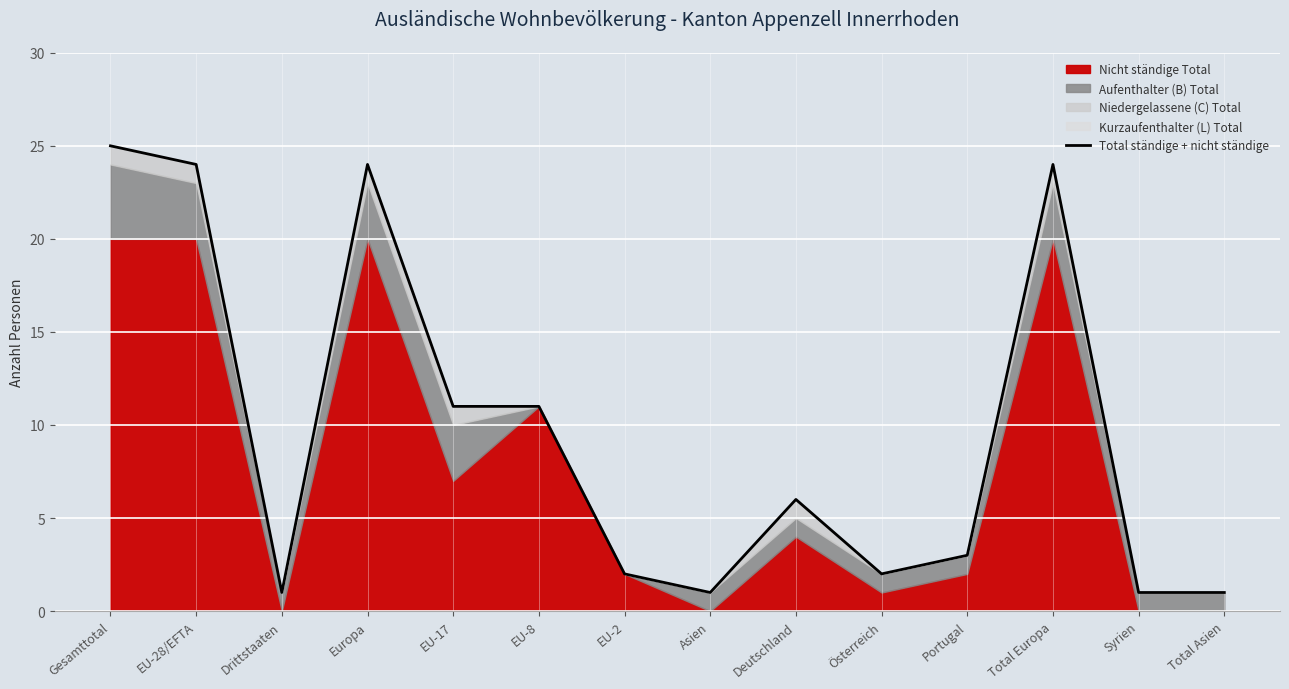

Does the chart display data point markers on the line(s)?

No